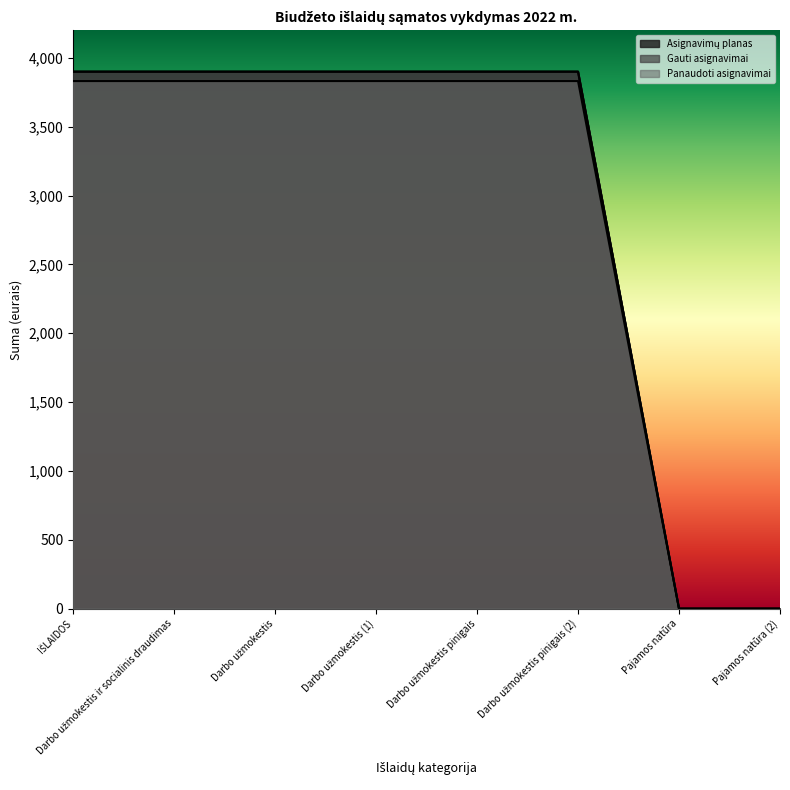

What position from the left is IŠLAIDOS?

1